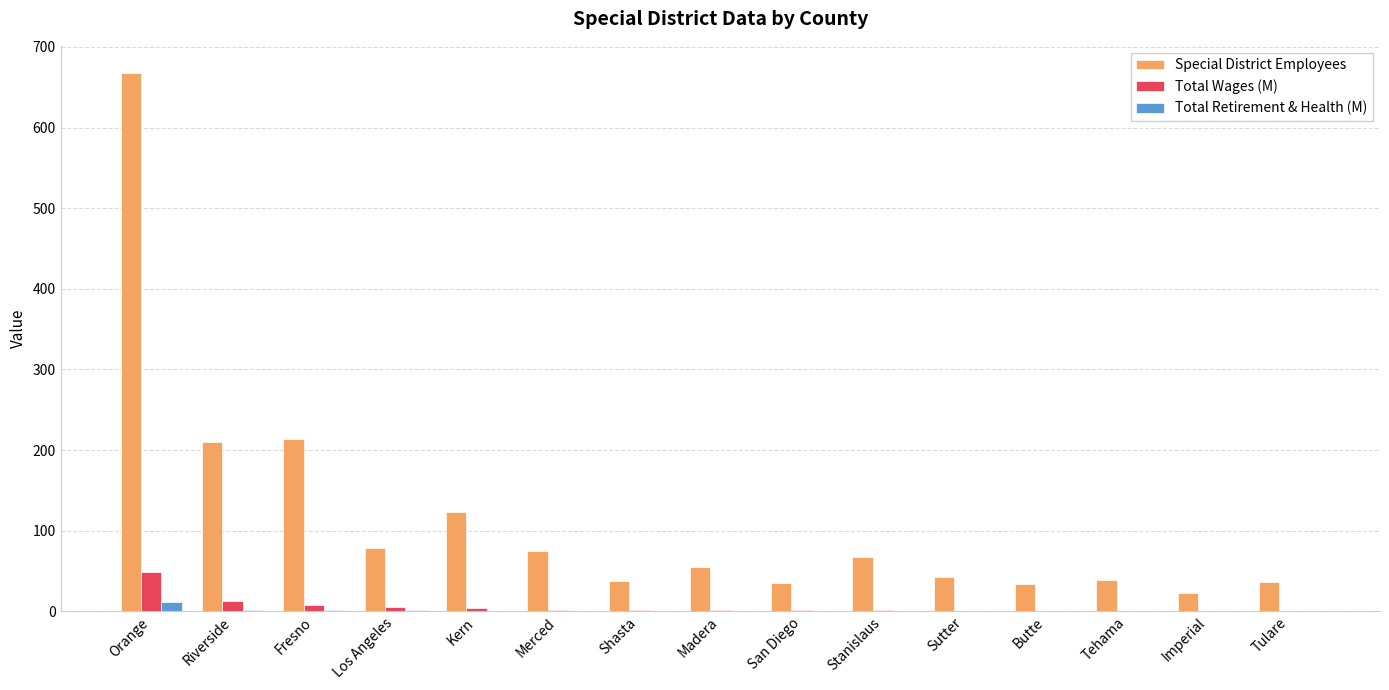

Between Riverside and Imperial, which series saw the biggest shift?

Special District Employees